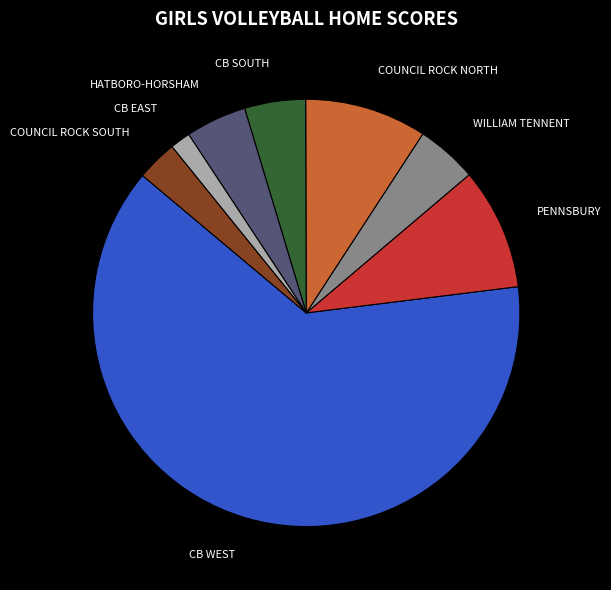

Which category has the smallest portion of the pie?

CB EAST